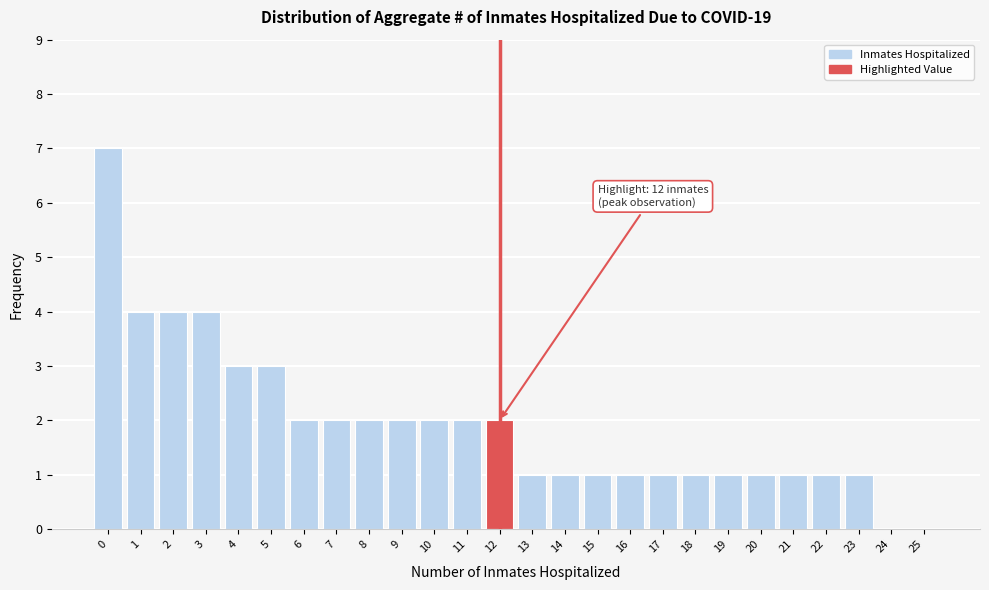

Reading left to right, transcribe all the data shown in this chart.

0=7	1=4	2=4	3=4	4=3	5=3	6=2	7=2	8=2	9=2	10=2	11=2	12=2	13=1	14=1	15=1	16=1	17=1	18=1	19=1	20=1	21=1	22=1	23=1	24=0	25=0